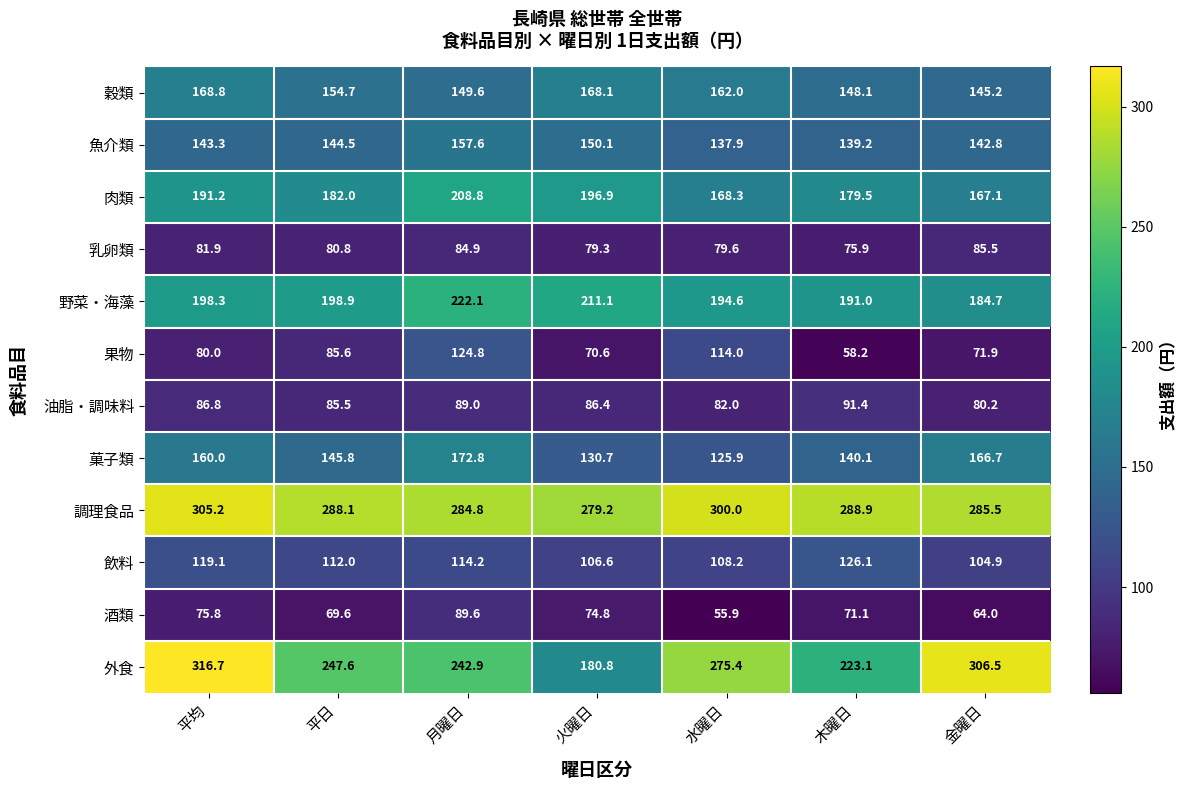

Where is 外食 nearest to the value 248?

平日